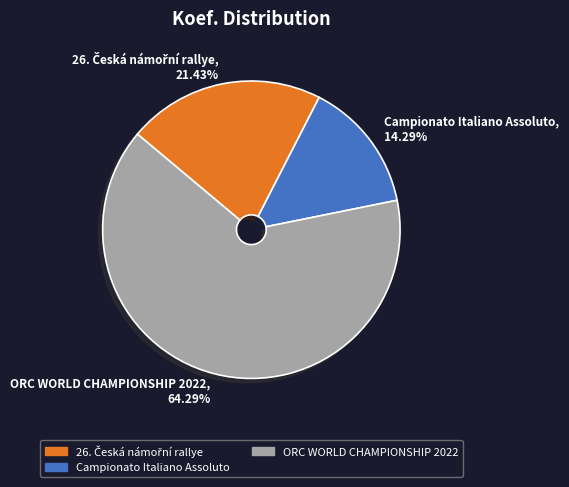

Does any single category account for the majority?

Yes